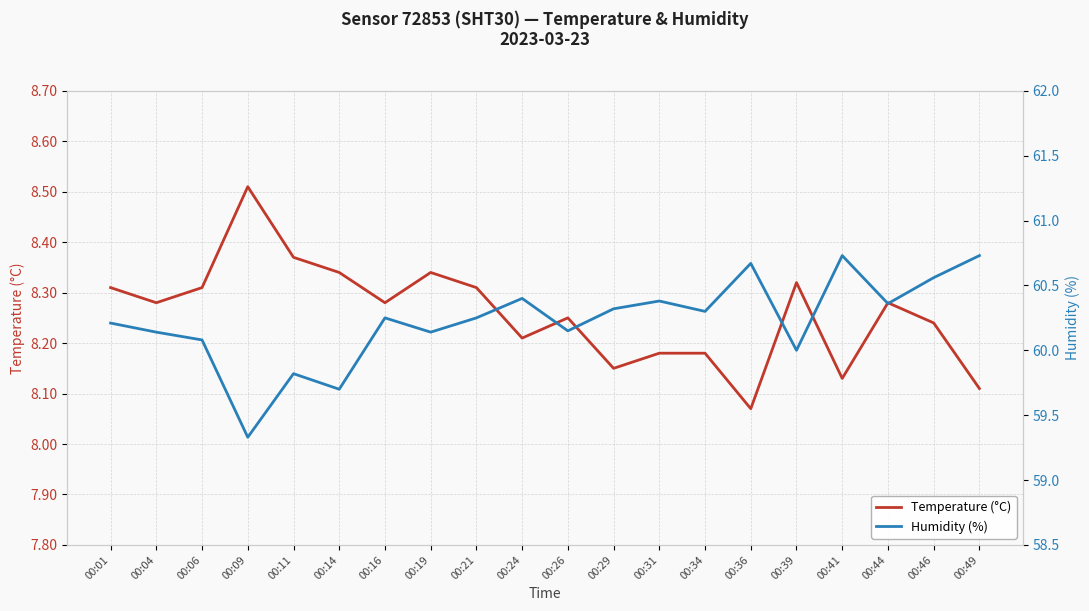

Reading left to right, what are all the values shown in this chart?

Temperature (°C): 00:01=8.3	00:04=8.3	00:06=8.3	00:09=8.5	00:11=8.4	00:14=8.3	00:16=8.3	00:19=8.3	00:21=8.3	00:24=8.2	00:26=8.2	00:29=8.2	00:31=8.2	00:34=8.2	00:36=8.1	00:39=8.3	00:41=8.1	00:44=8.3	00:46=8.2	00:49=8.1
Humidity (%): 00:01=60.2	00:04=60.1	00:06=60.1	00:09=59.3	00:11=59.8	00:14=59.7	00:16=60.2	00:19=60.1	00:21=60.2	00:24=60.4	00:26=60.1	00:29=60.3	00:31=60.4	00:34=60.3	00:36=60.7	00:39=60.0	00:41=60.7	00:44=60.4	00:46=60.6	00:49=60.7